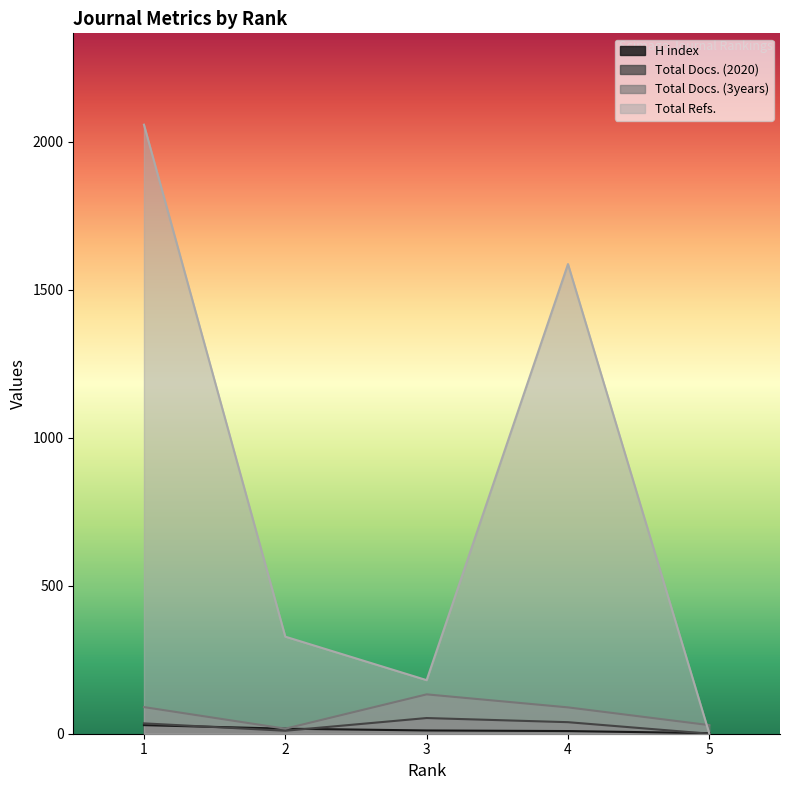

Rank the categories by Total Refs. value from lowest to highest.

5, 3, 2, 4, 1